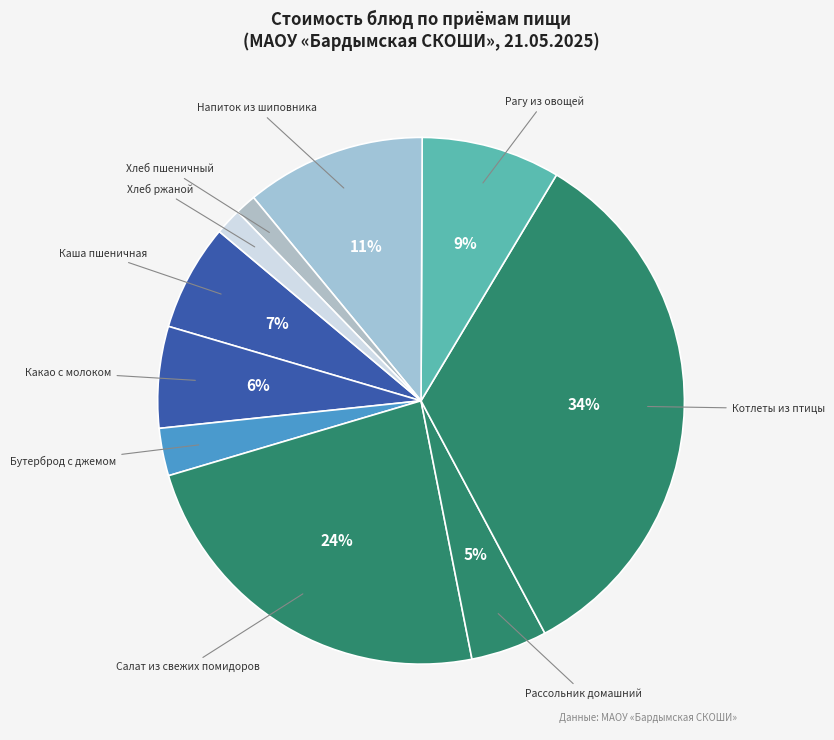

True or false: Какао с молоком accounts for 6% of the total.

True